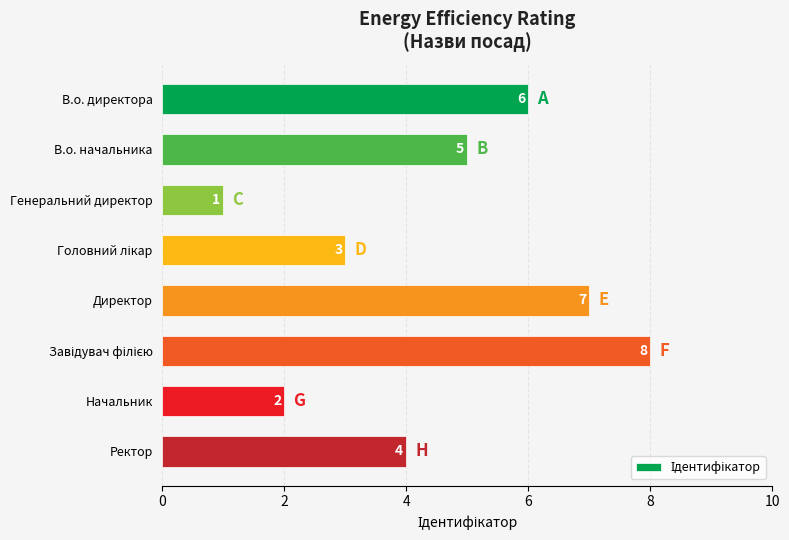

Reading bottom to top, extract all data points from this chart.

4	2	8	7	3	1	5	6